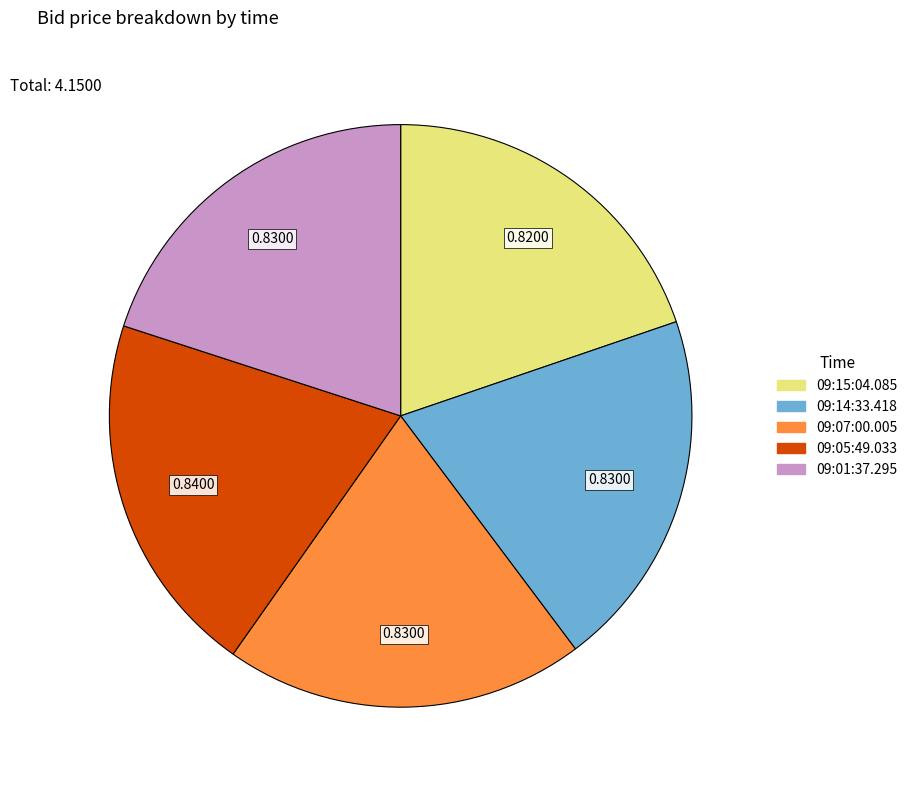

Do 09:15:04.085 and 09:14:33.418 together represent more than half of the pie?

No